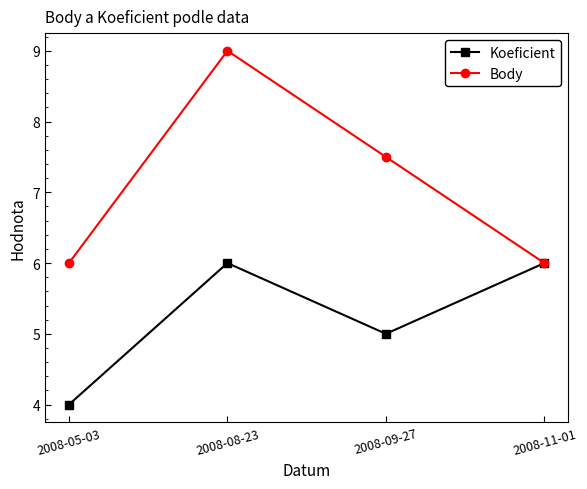

What is the label of the 2nd point from the right?

2008-09-27